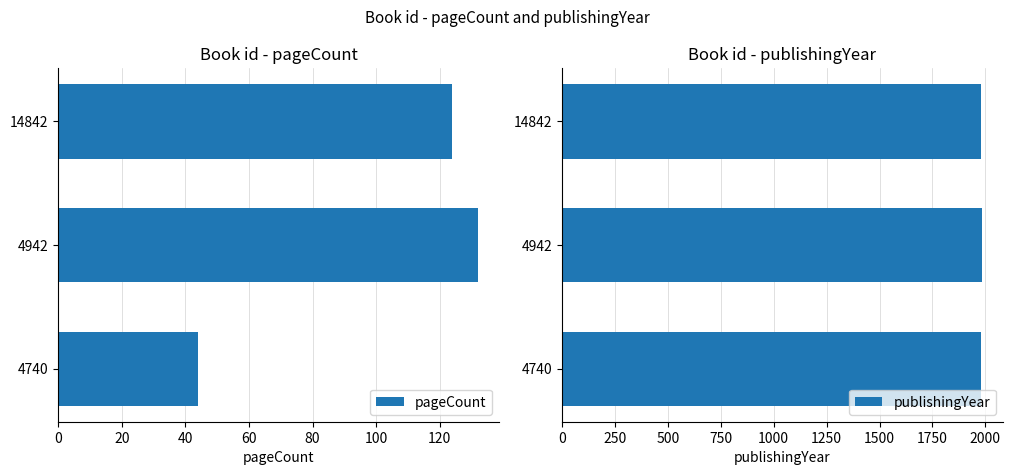

The value of pageCount at 14842 is 124. True or false?

True